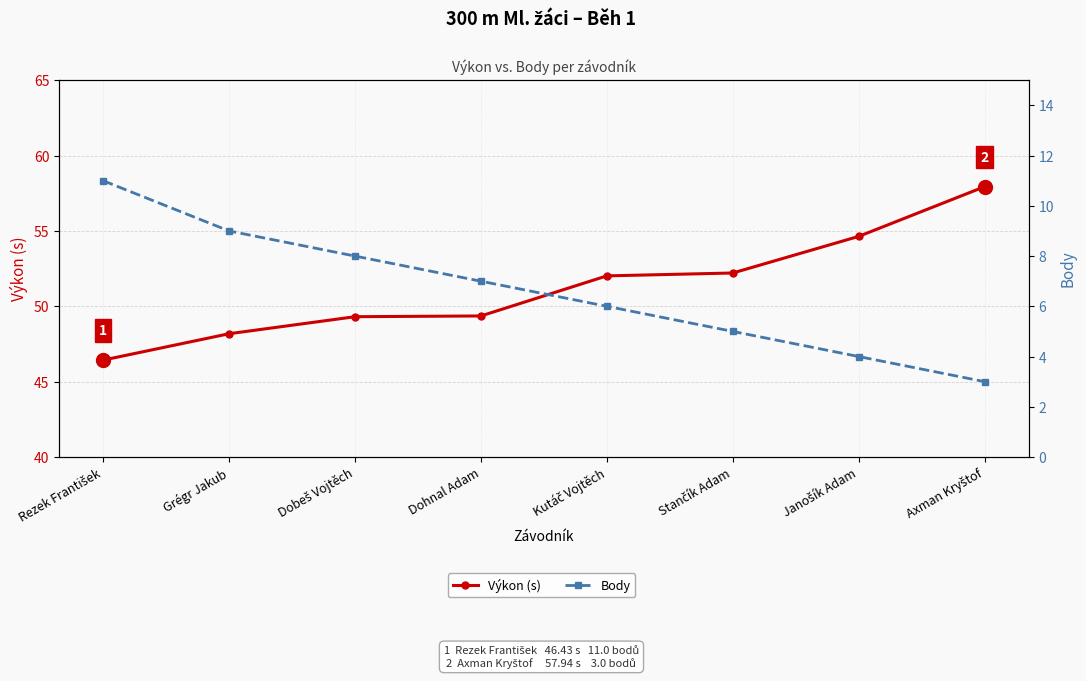

At which label is Výkon (s) closest to 52?

Kutáč Vojtěch